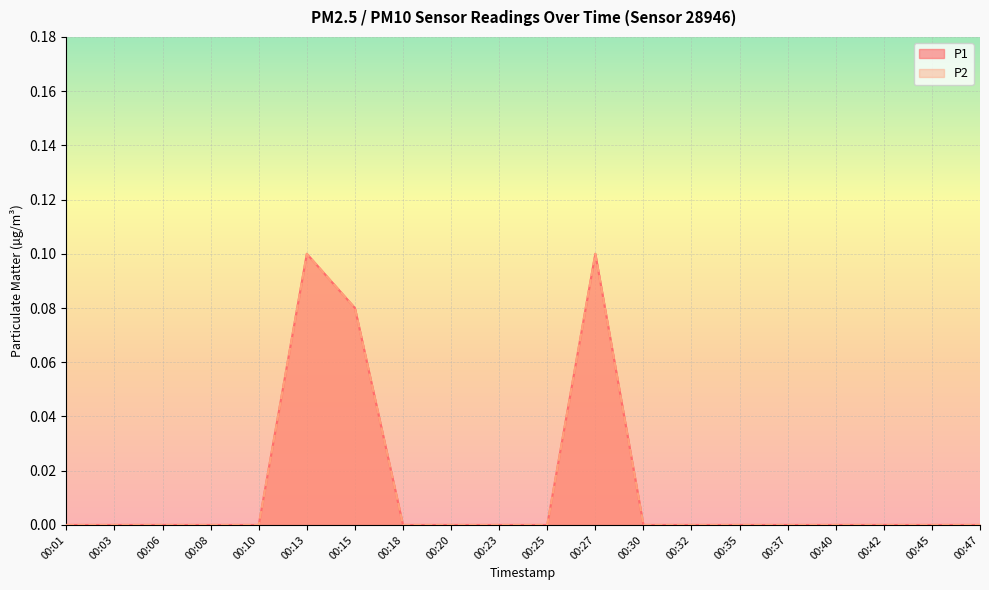

What is the difference between the maximum and second lowest values in the P2 series?

0.1